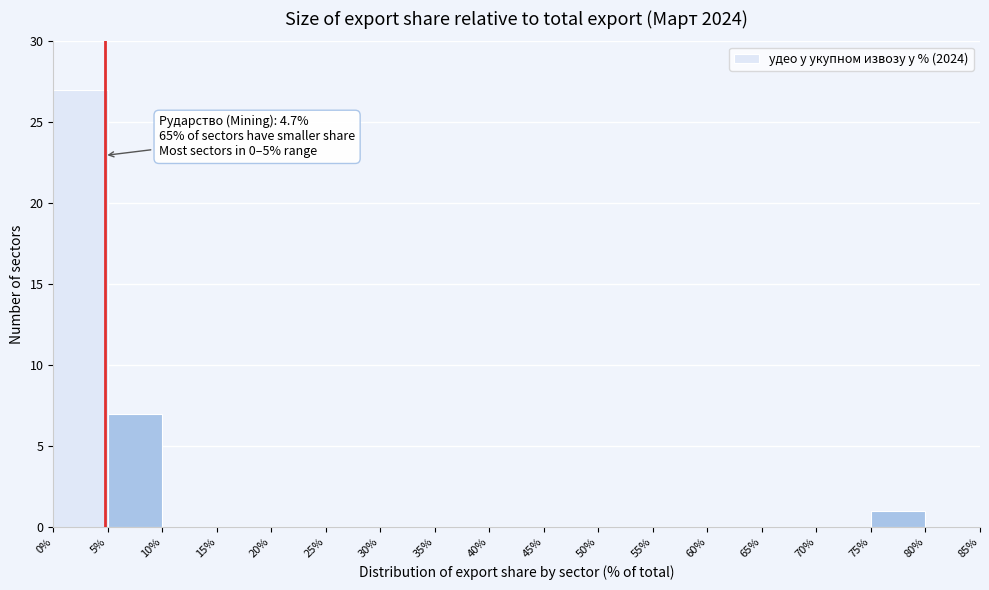

Which range on the x-axis has the tallest bar?

0% to 5%